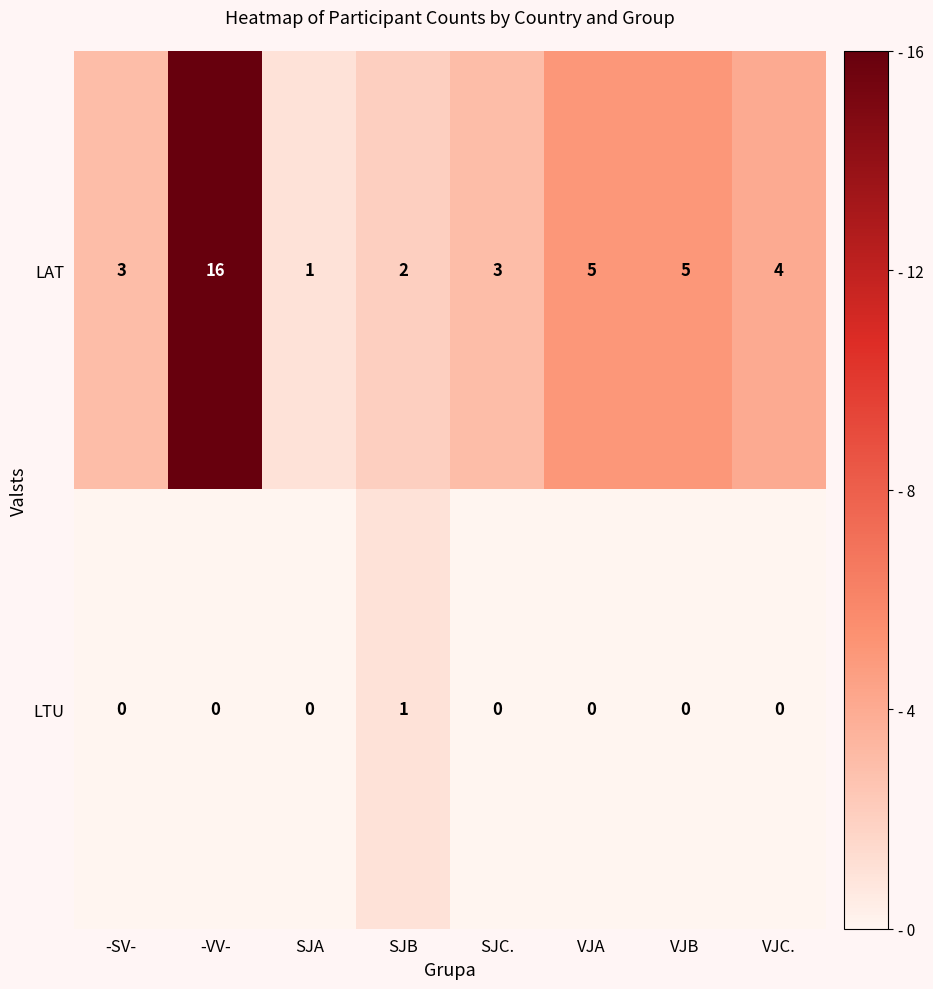

Reading right to left, transcribe all the data shown in this chart.

LAT: 4	5	5	3	2	1	16	3
LTU: 0	0	0	0	1	0	0	0